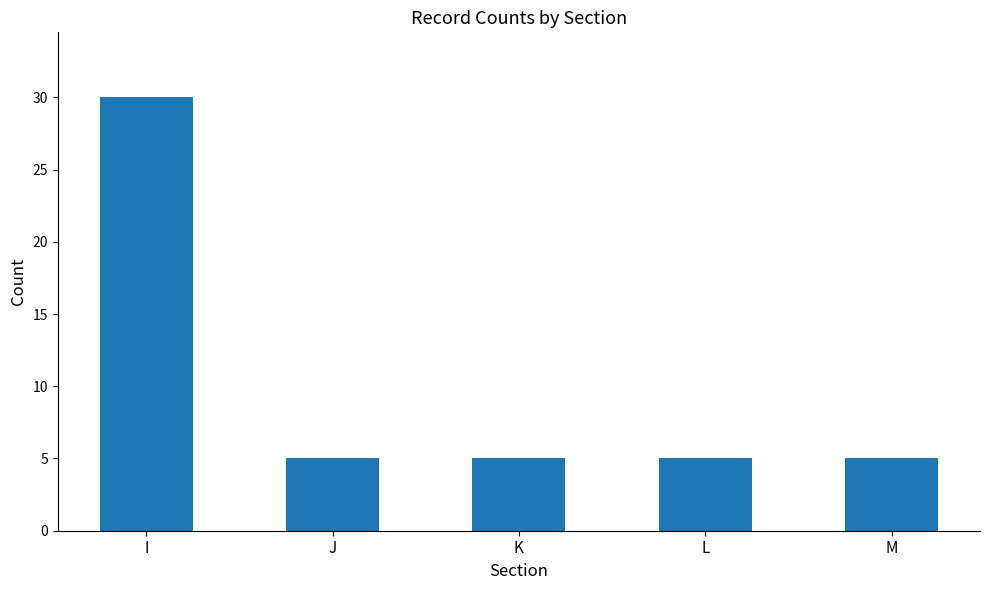

What is the greatest value displayed?

30